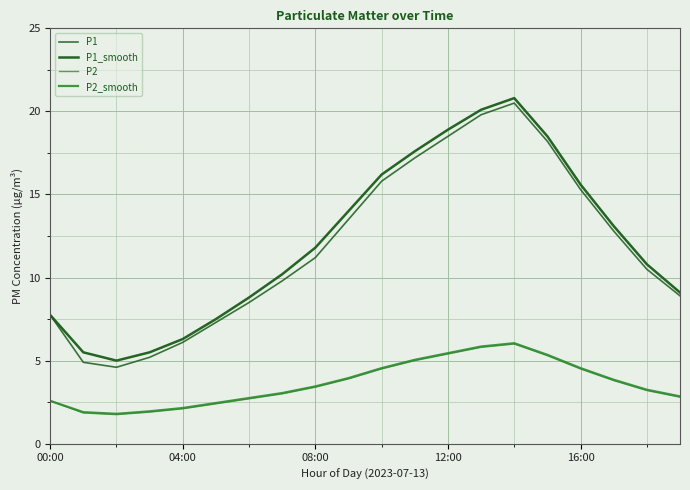

True or false: P1 and P1_smooth intersect in this chart.

False